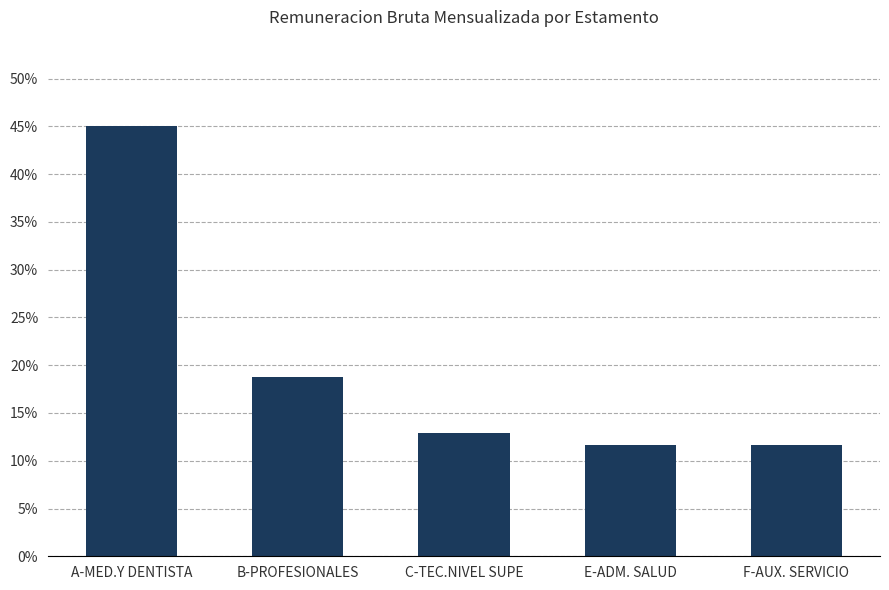

What is the difference between the second highest and second lowest values?

0.1